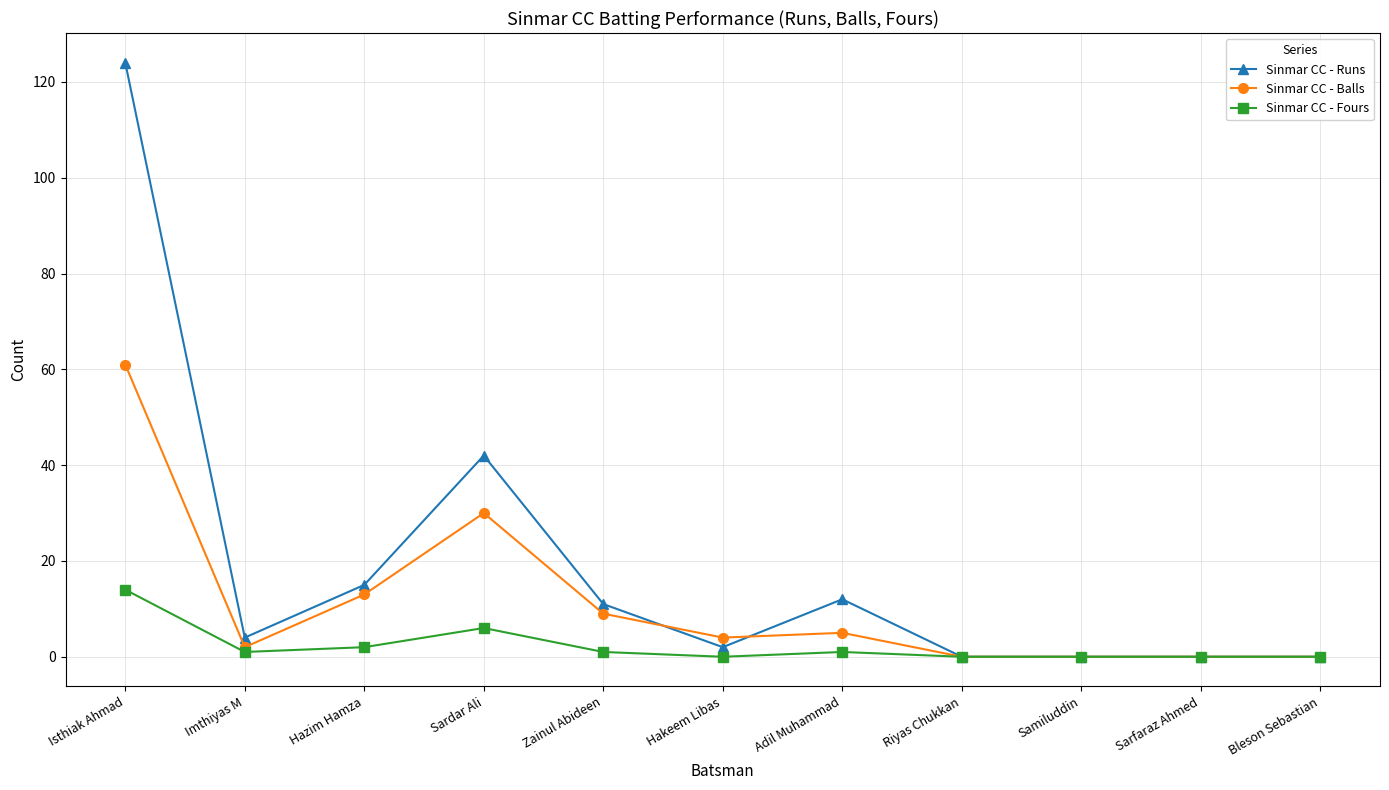

Reading left to right, extract all data points from this chart.

Sinmar CC - Runs: Isthiak Ahmad=124	Imthiyas M=4	Hazim Hamza=15	Sardar Ali=42	Zainul Abideen=11	Hakeem Libas=2	Adil Muhammad=12	Riyas Chukkan=0	Samiluddin=0	Sarfaraz Ahmed=0	Bleson Sebastian=0
Sinmar CC - Balls: Isthiak Ahmad=61	Imthiyas M=2	Hazim Hamza=13	Sardar Ali=30	Zainul Abideen=9	Hakeem Libas=4	Adil Muhammad=5	Riyas Chukkan=0	Samiluddin=0	Sarfaraz Ahmed=0	Bleson Sebastian=0
Sinmar CC - Fours: Isthiak Ahmad=14	Imthiyas M=1	Hazim Hamza=2	Sardar Ali=6	Zainul Abideen=1	Hakeem Libas=0	Adil Muhammad=1	Riyas Chukkan=0	Samiluddin=0	Sarfaraz Ahmed=0	Bleson Sebastian=0